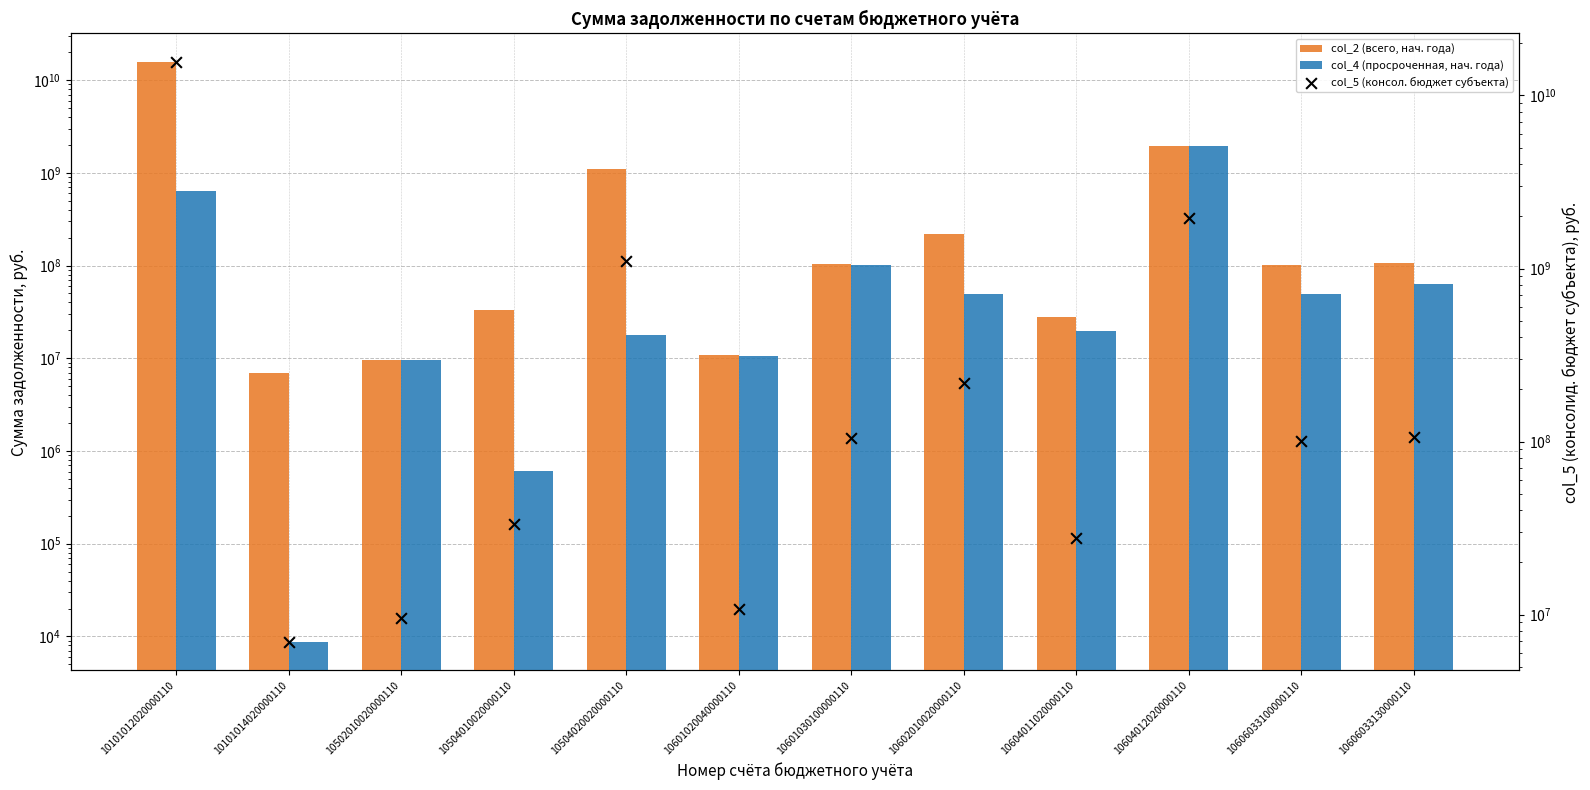

At which category is the sum across all series the highest?

10101012020000110